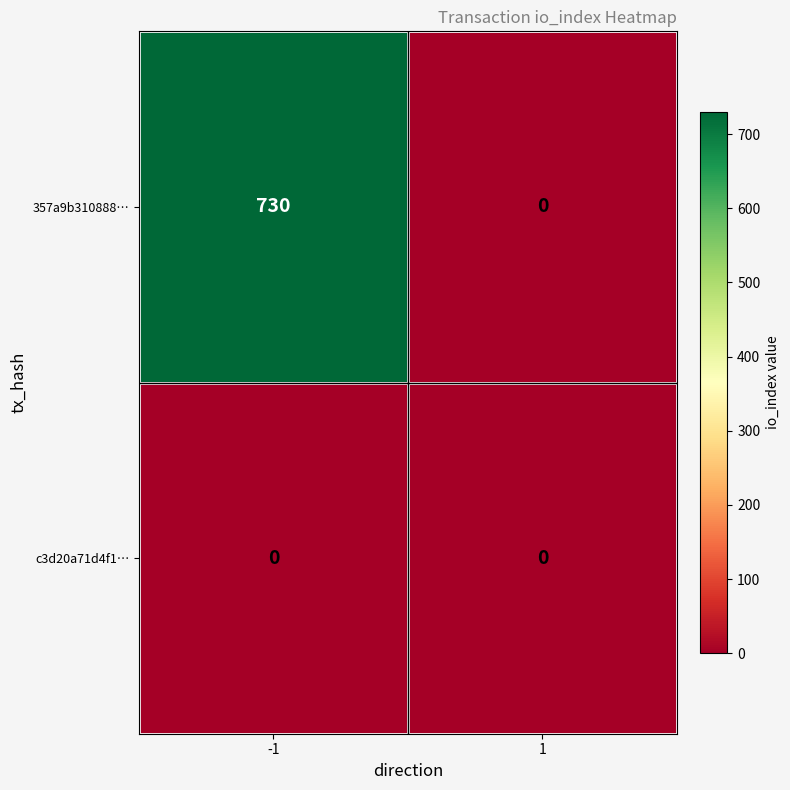

Which series has the widest spread of values?

357a9b310888…